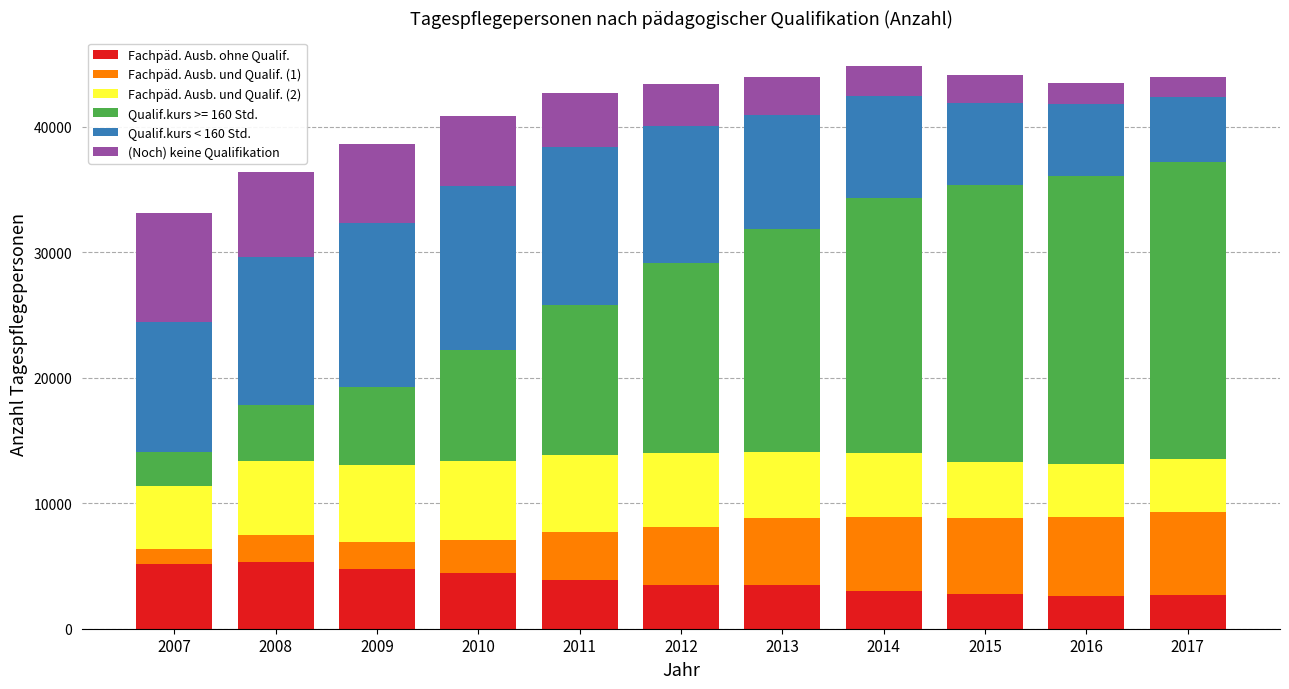

What is the sum of all Fachpäd. Ausb. ohne Qualif. values?

41608